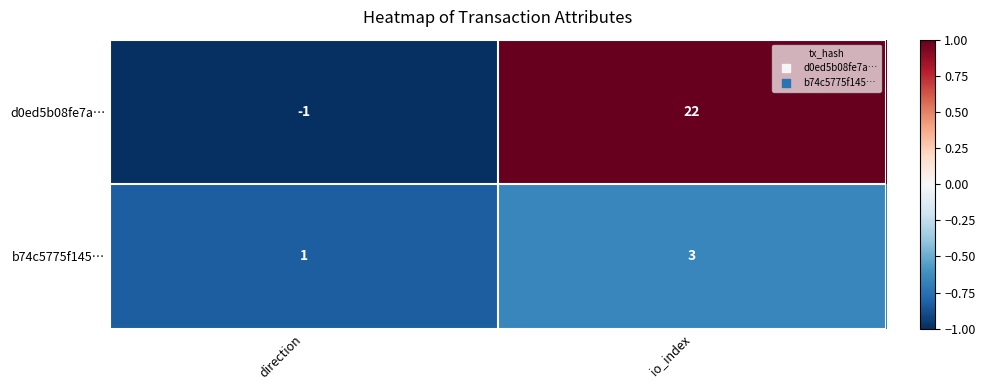

At which category is the sum across all series the highest?

io_index